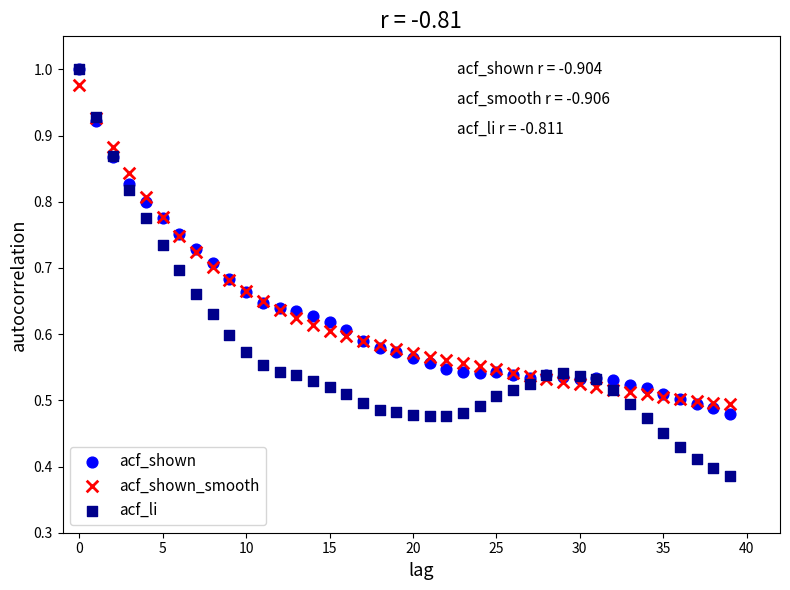

Which series has the largest Y range (max minus min)?

acf_li